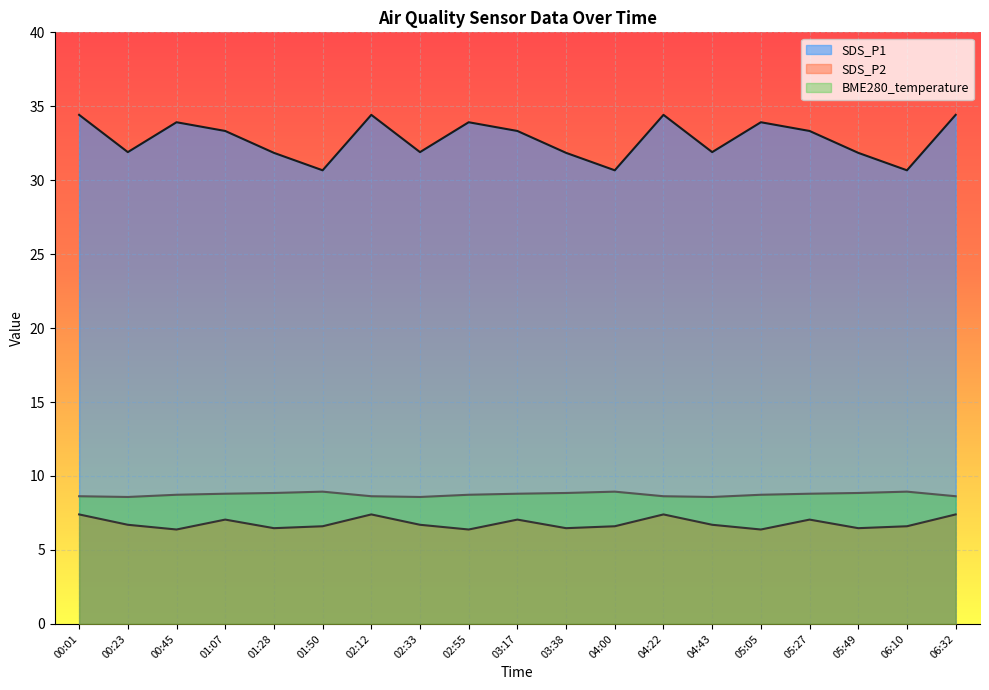

What position from the left is 03:17?

10